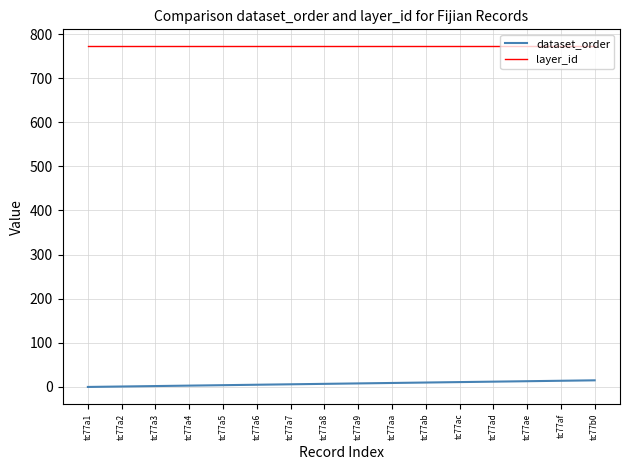

List the series in order of their peak value, lowest first.

dataset_order, layer_id